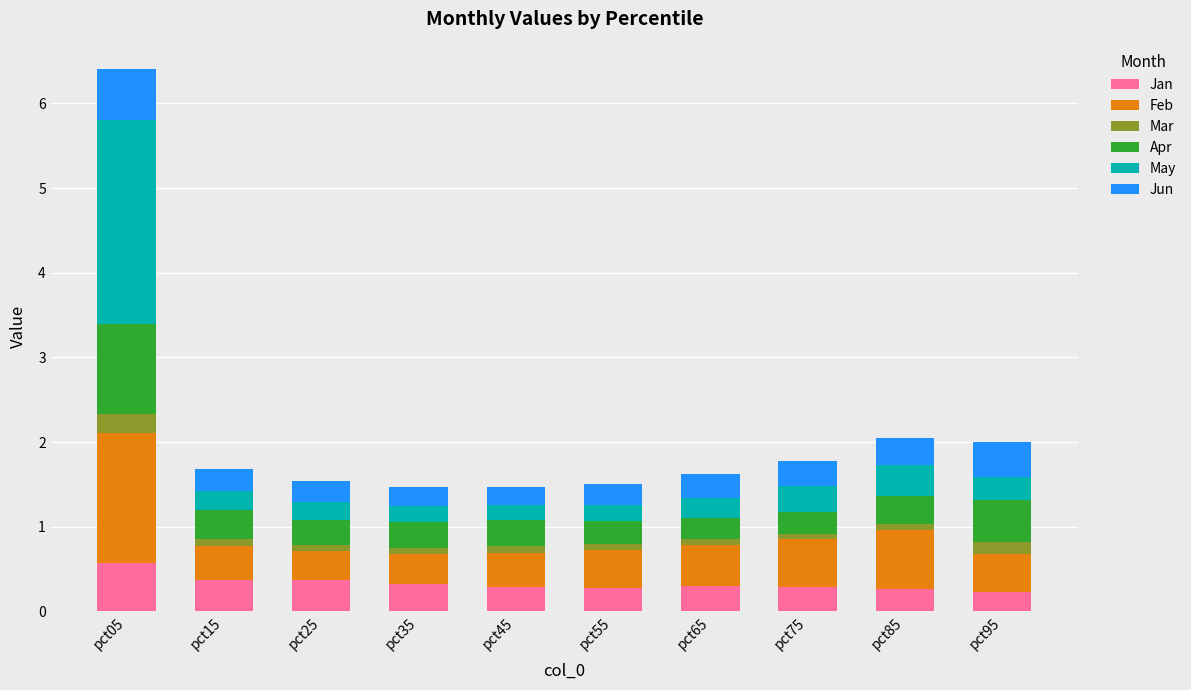

What is the difference between the maximum and second lowest values in the Jan series?

0.3